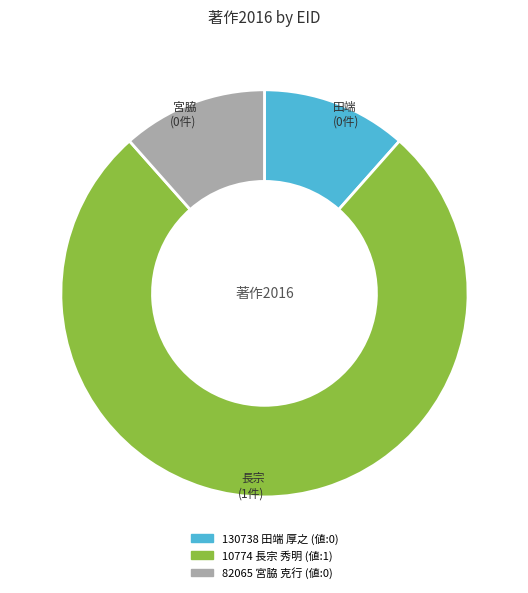

Which category accounts for the majority?

10774 長宗 秀明